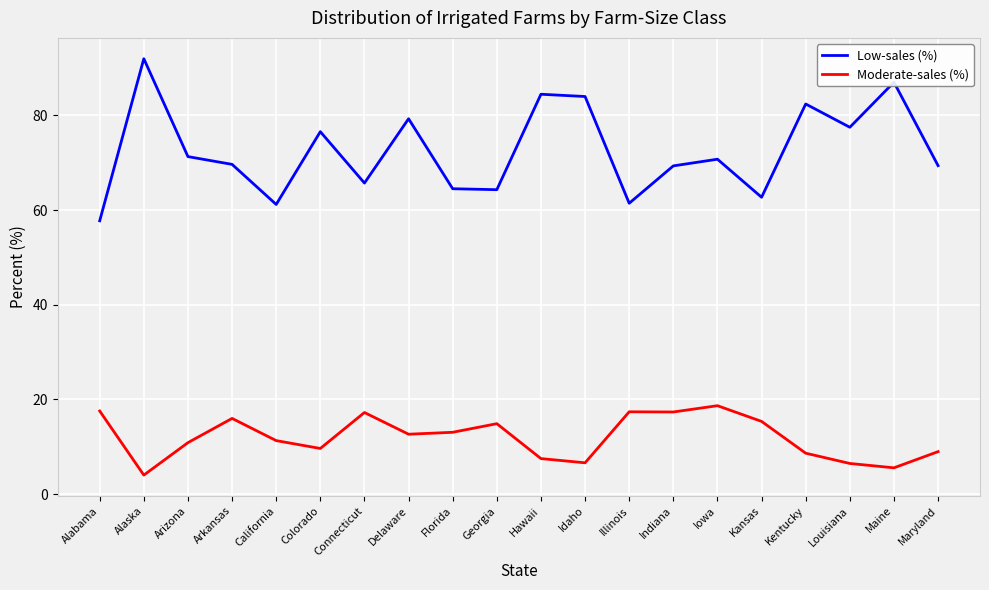

What is the spread (max minus min) of values at Hawaii?

77.0